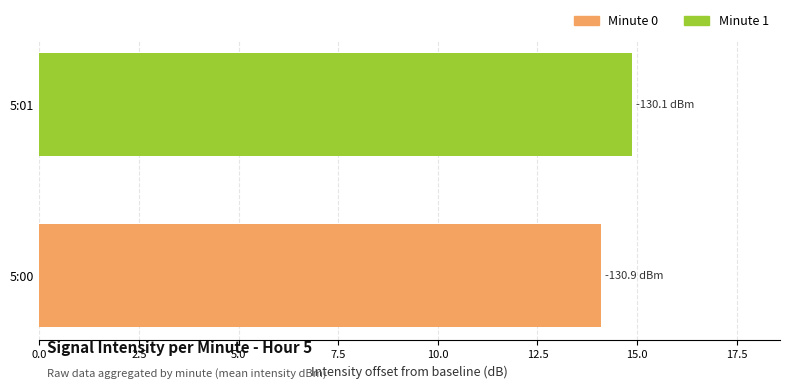

Approximately how many times larger is the value at 5:00 compared to 5:01?

0.9